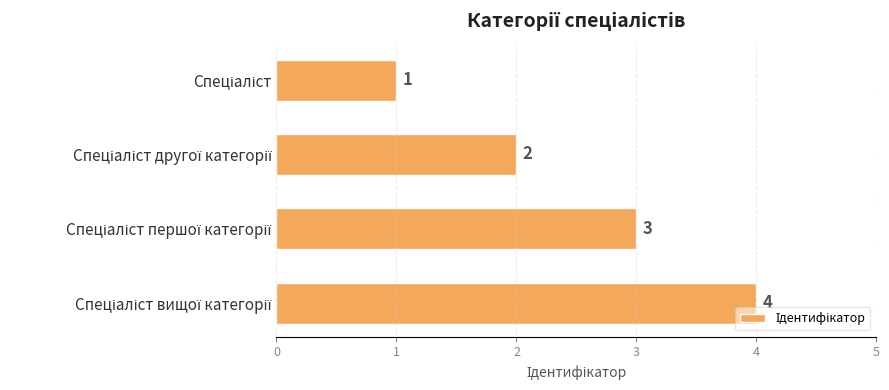

What is the sum of all values?

10